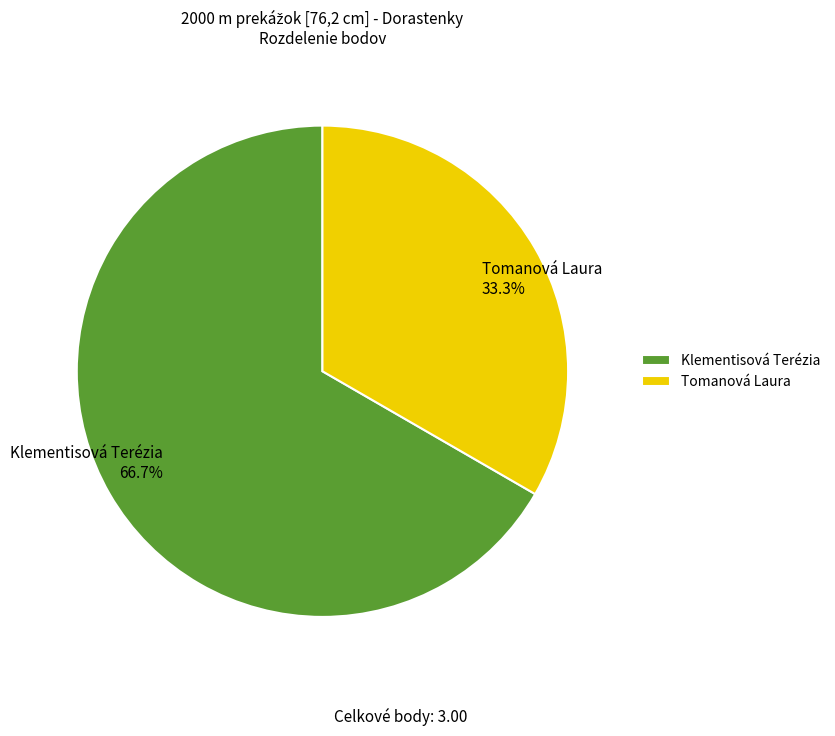

Is there any slice that represents more than half of the pie?

Yes